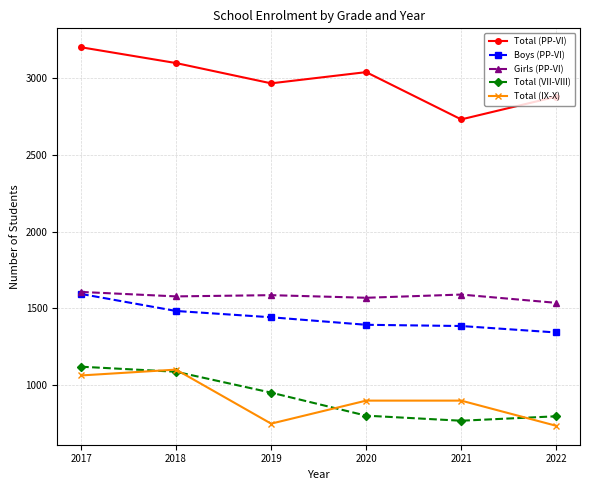

True or false: Girls (PP-VI) and Total (VII-VIII) cross at least once.

False